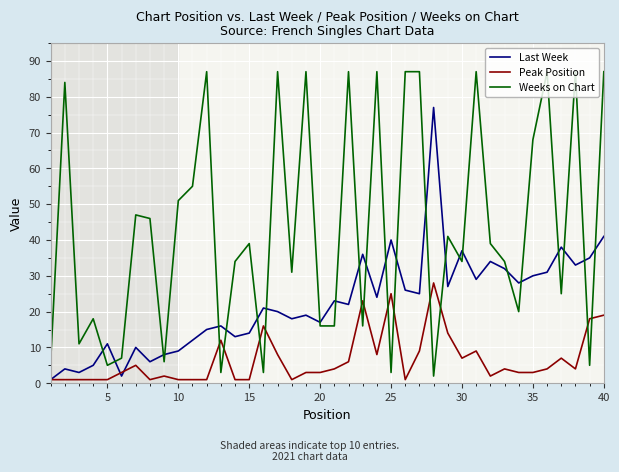

How many lines are shown in the chart?

3